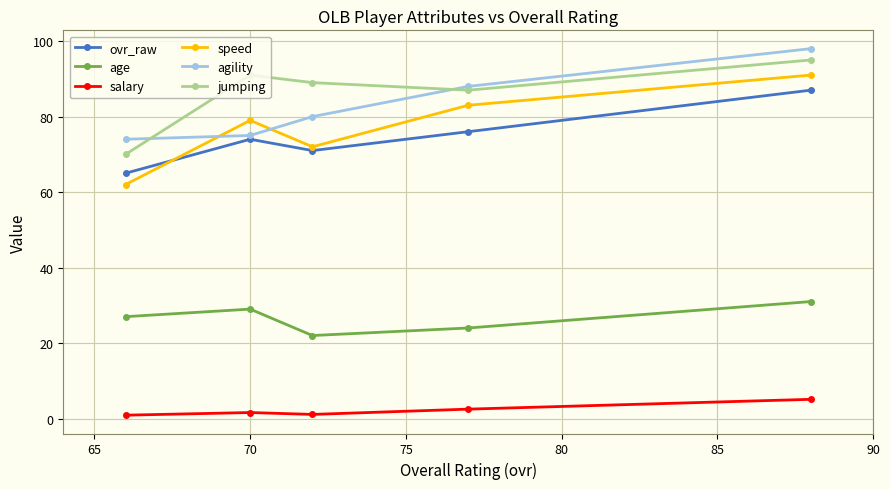

Which series has the widest spread of values?

speed